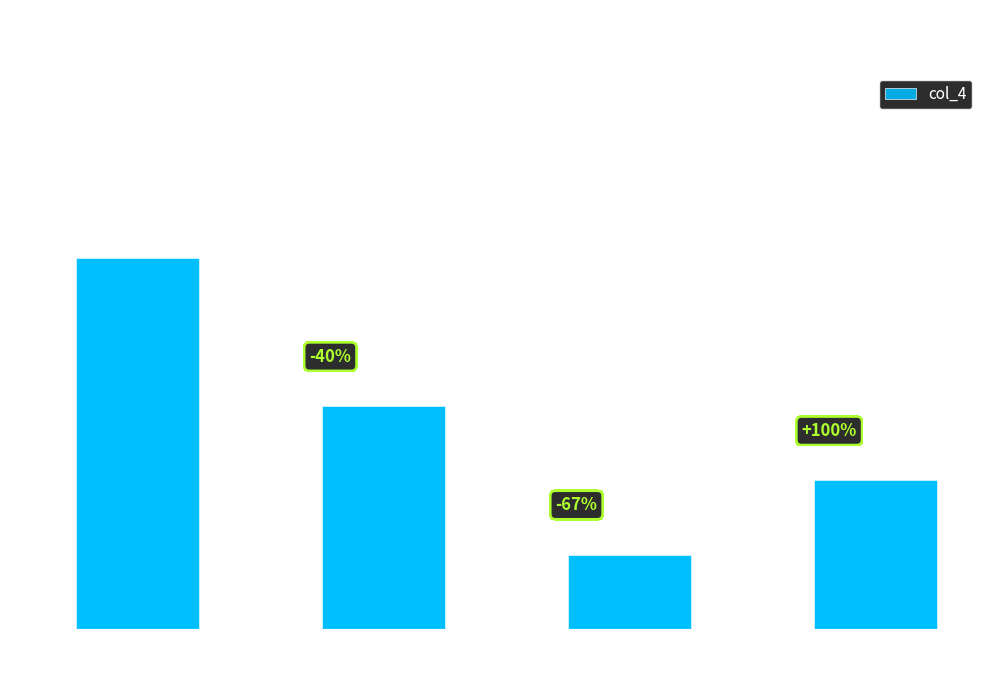

Reading left to right, extract all data points from this chart.

6=5	5=3	8=1	4=2